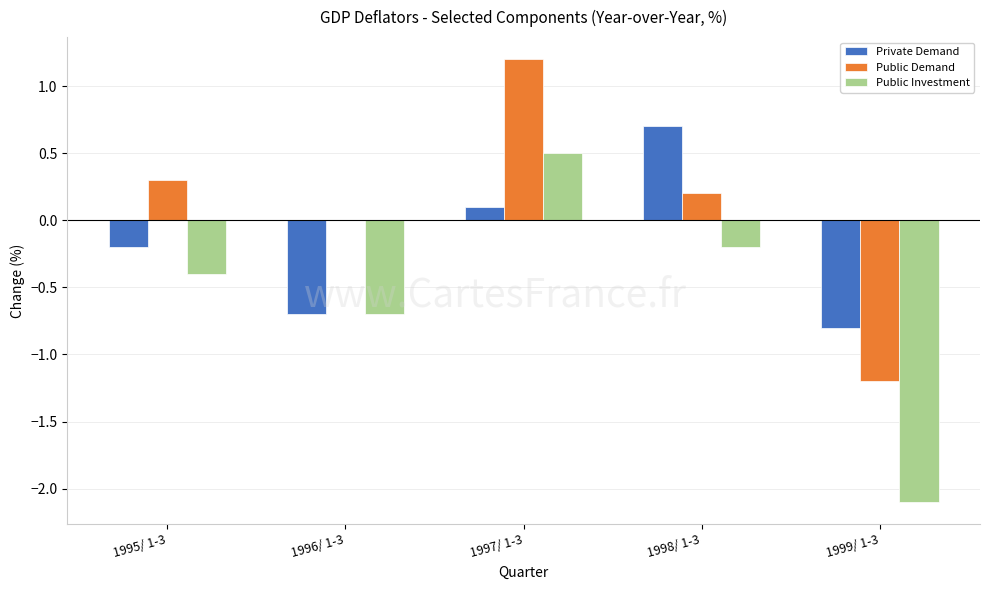

How many series are shown in this chart?

3